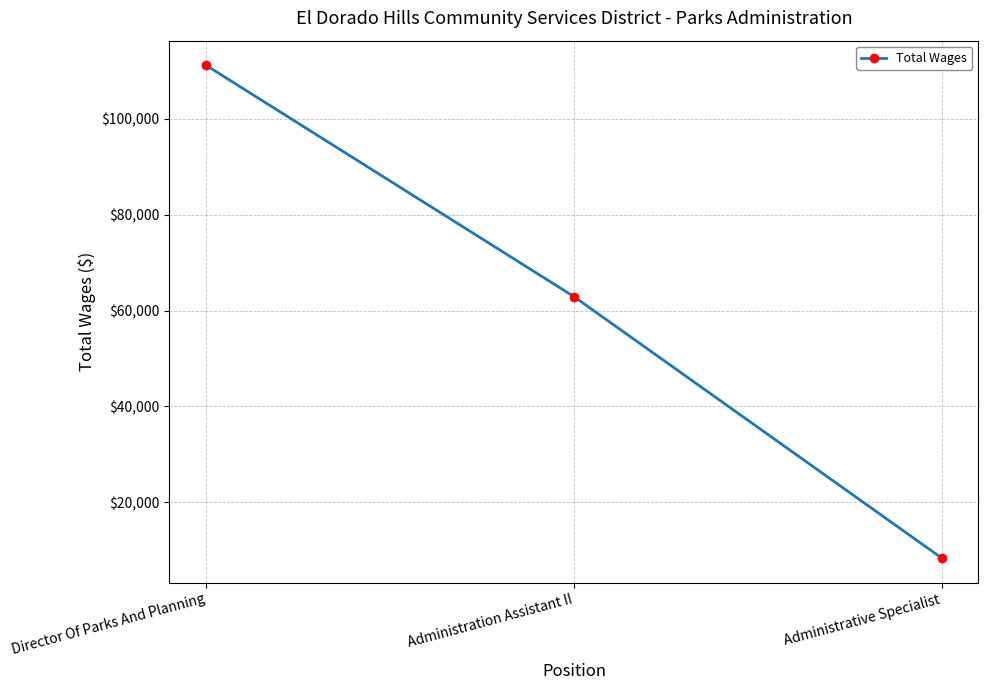

What is the sum of the values at Administrative Specialist and Director Of Parks And Planning?

119580